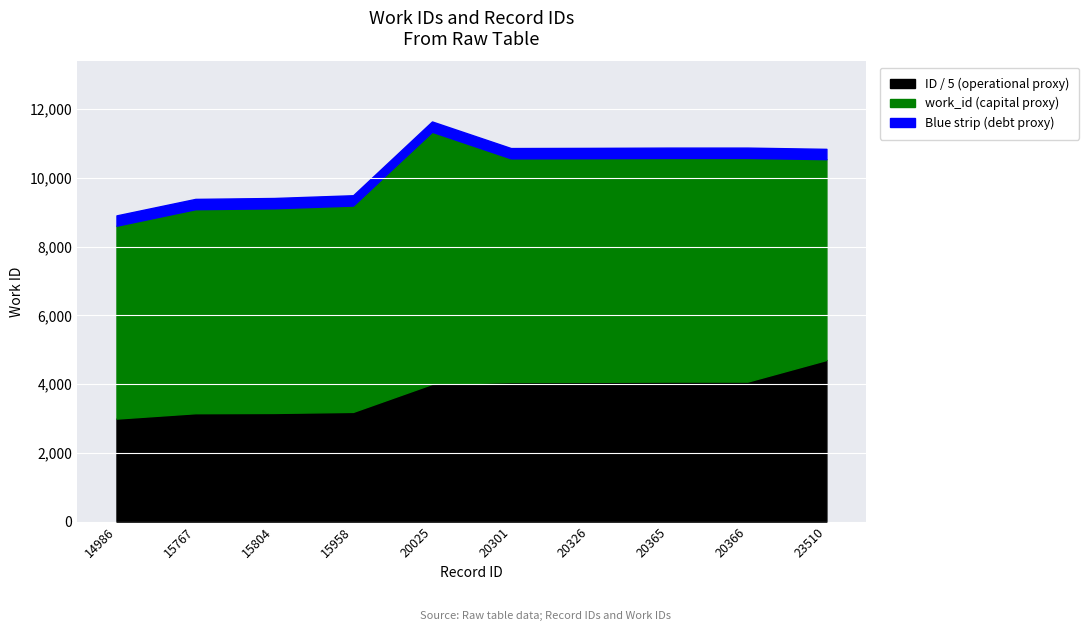

What is the maximum value for ID / 5 (operational proxy)?

4702.0